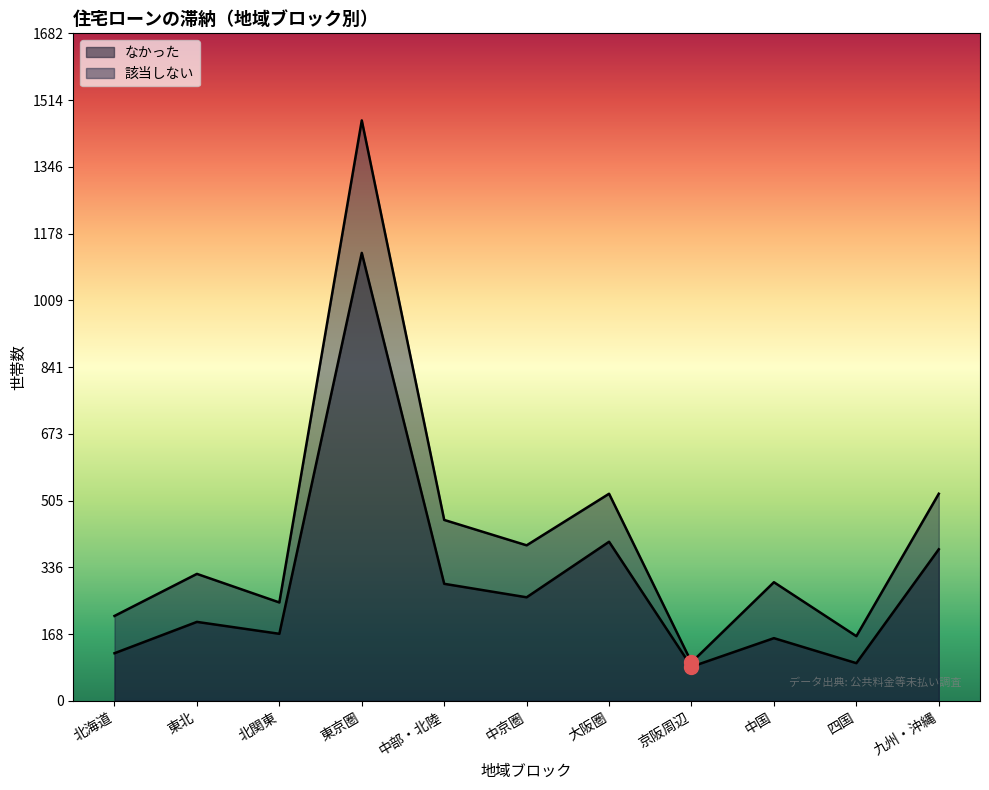

Which has a higher value, 北海道 or 中部・北陸?

中部・北陸